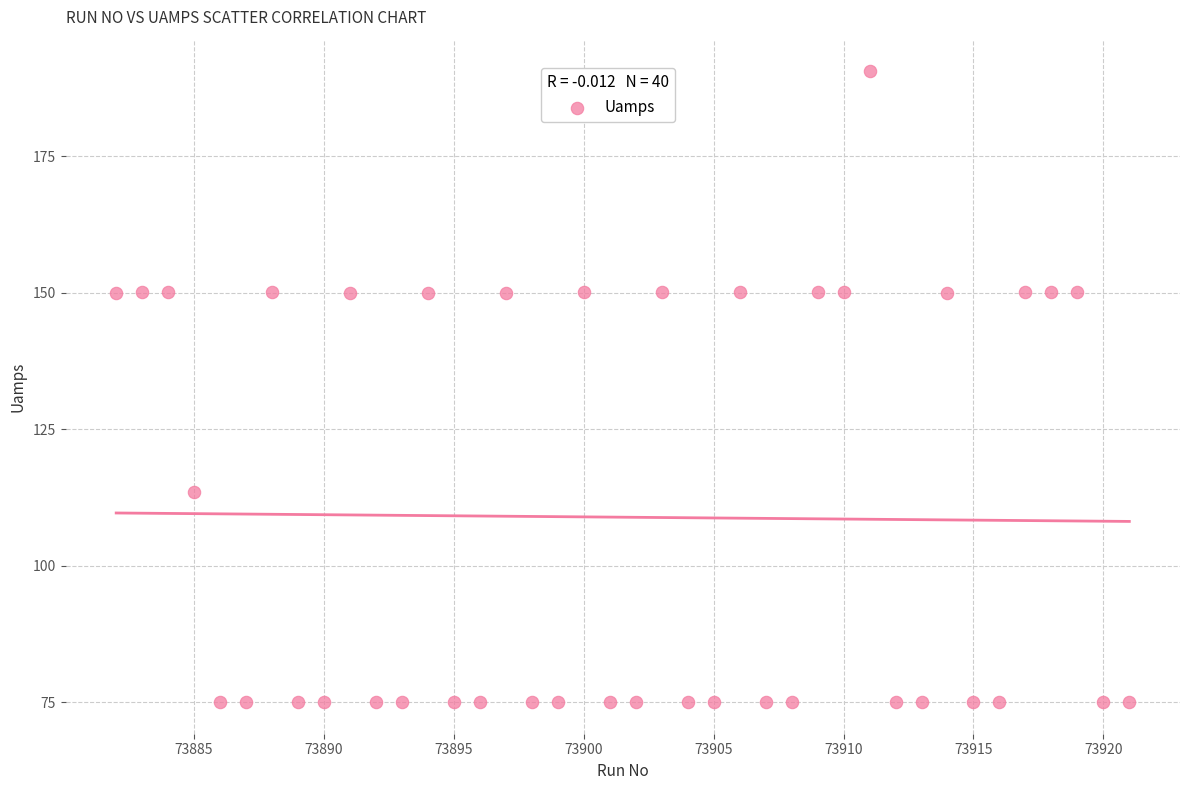

What is the range of X values (max minus min)?

39.0